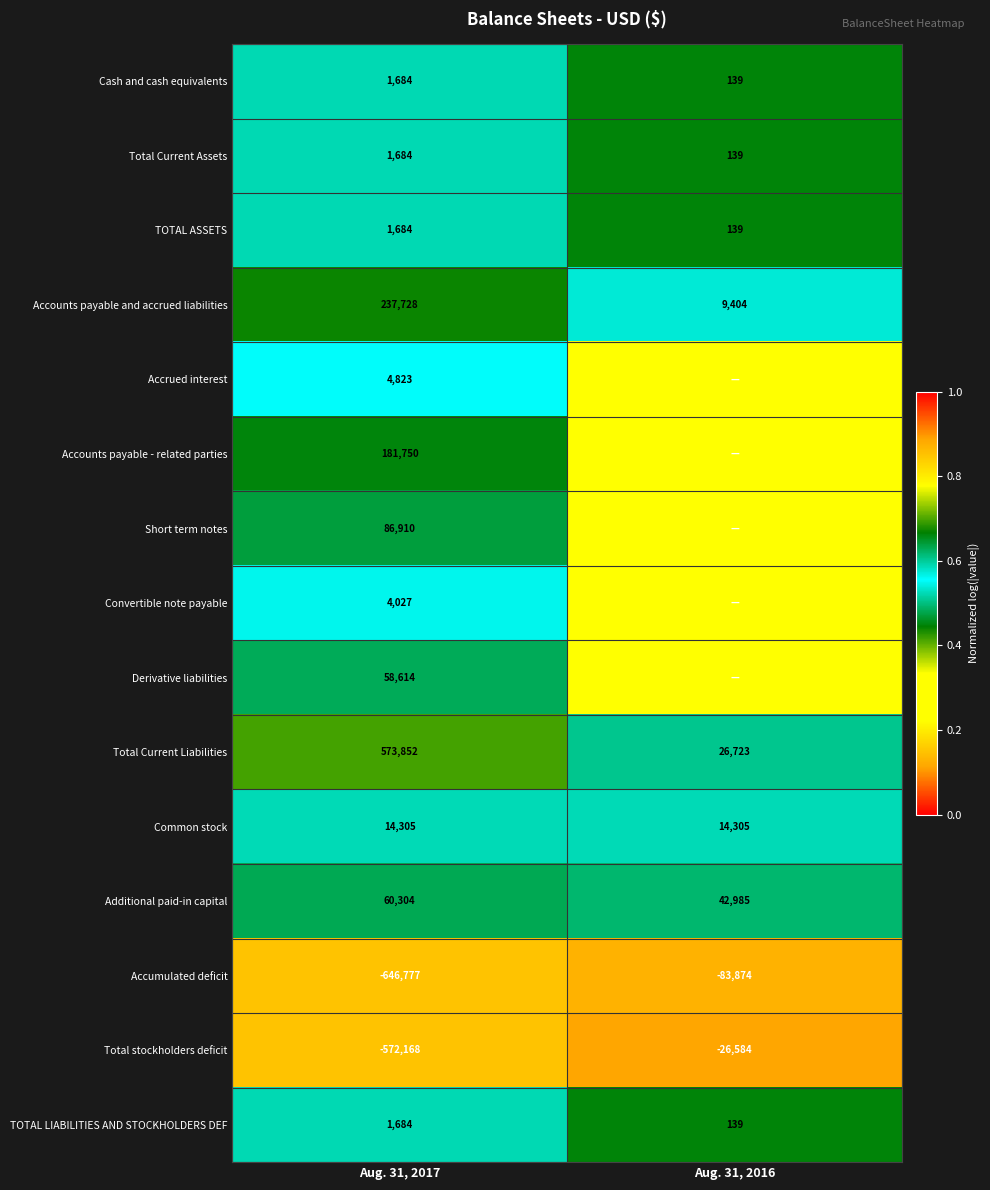

What is the sum of the TOTAL ASSETS values at Aug. 31, 2016 and Aug. 31, 2017?

1823.0